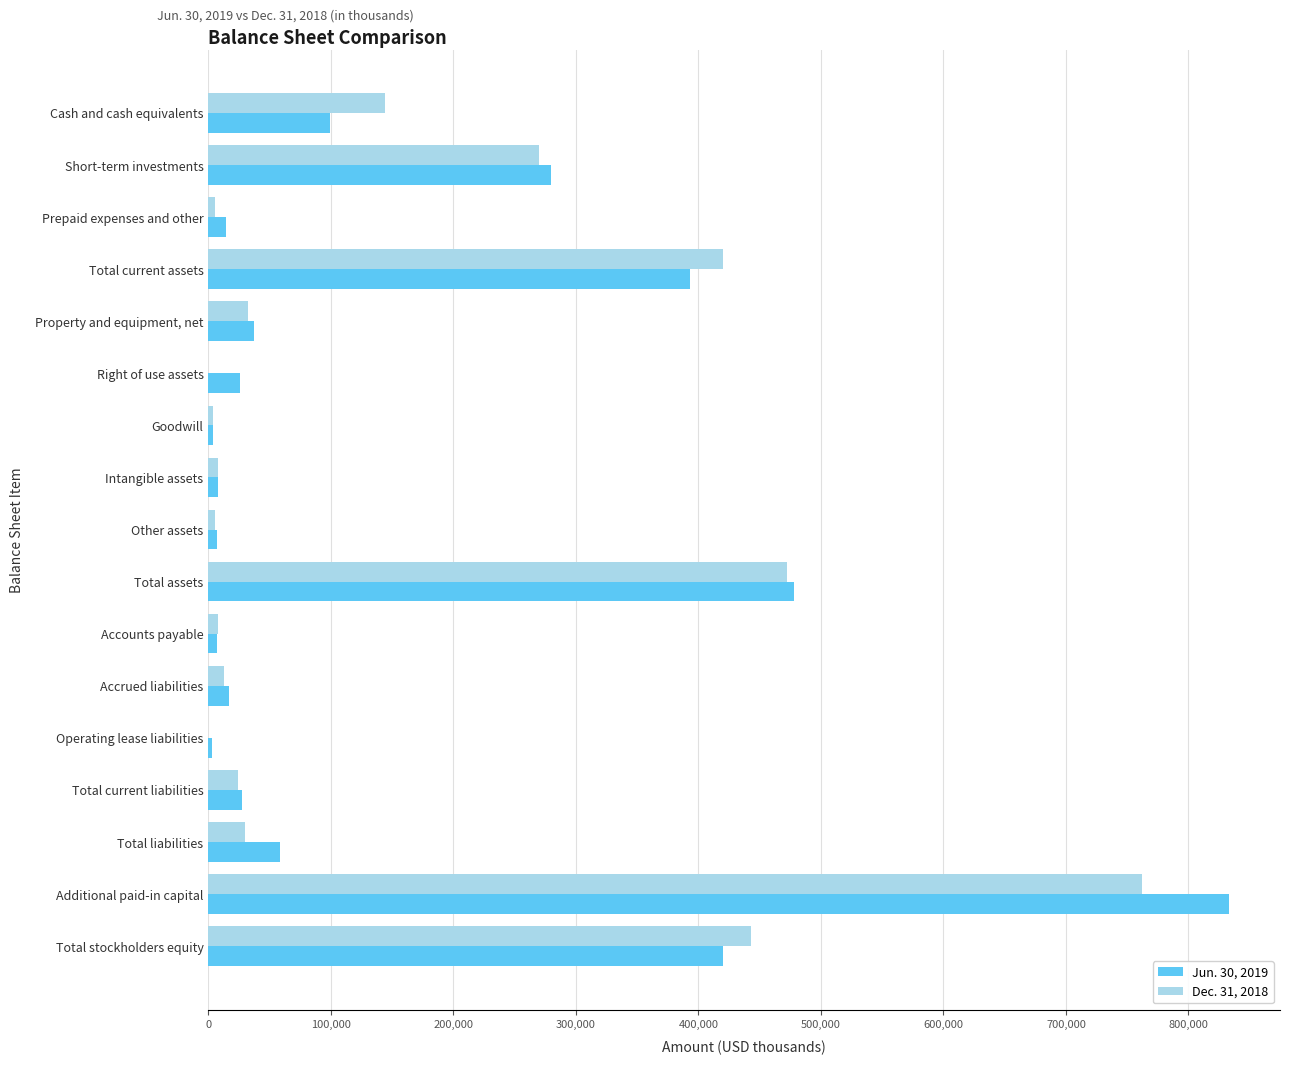

Which series changed the most between Short-term investments and Additional paid-in capital?

Jun. 30, 2019